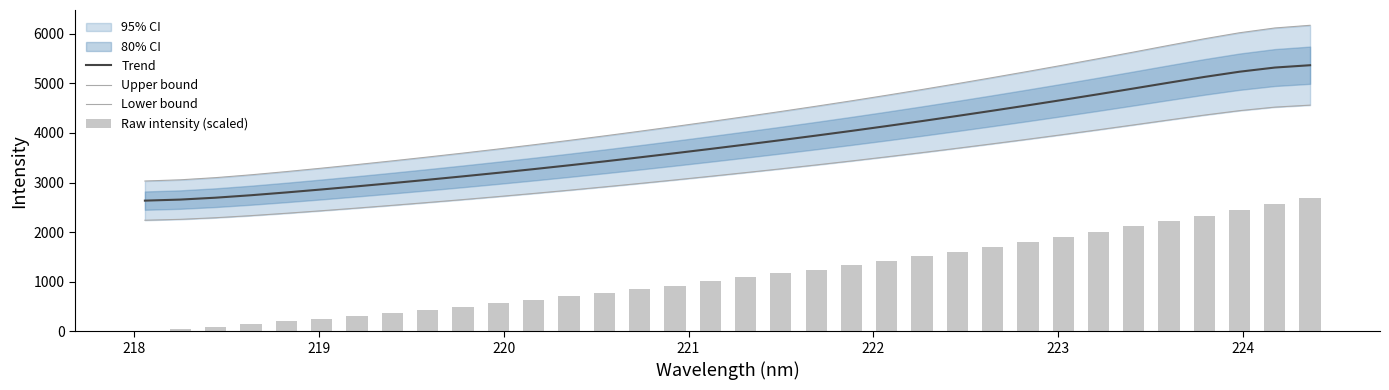

At how many categories does at least one series exceed 1163?

34